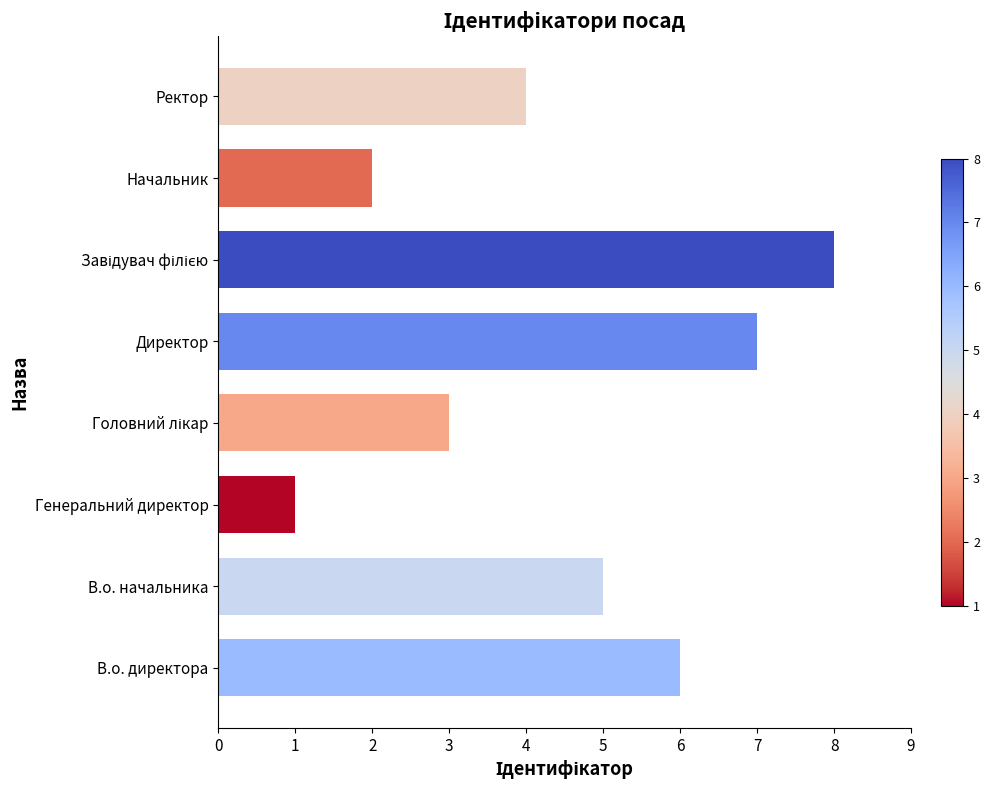

Read the value at Ректор.

4